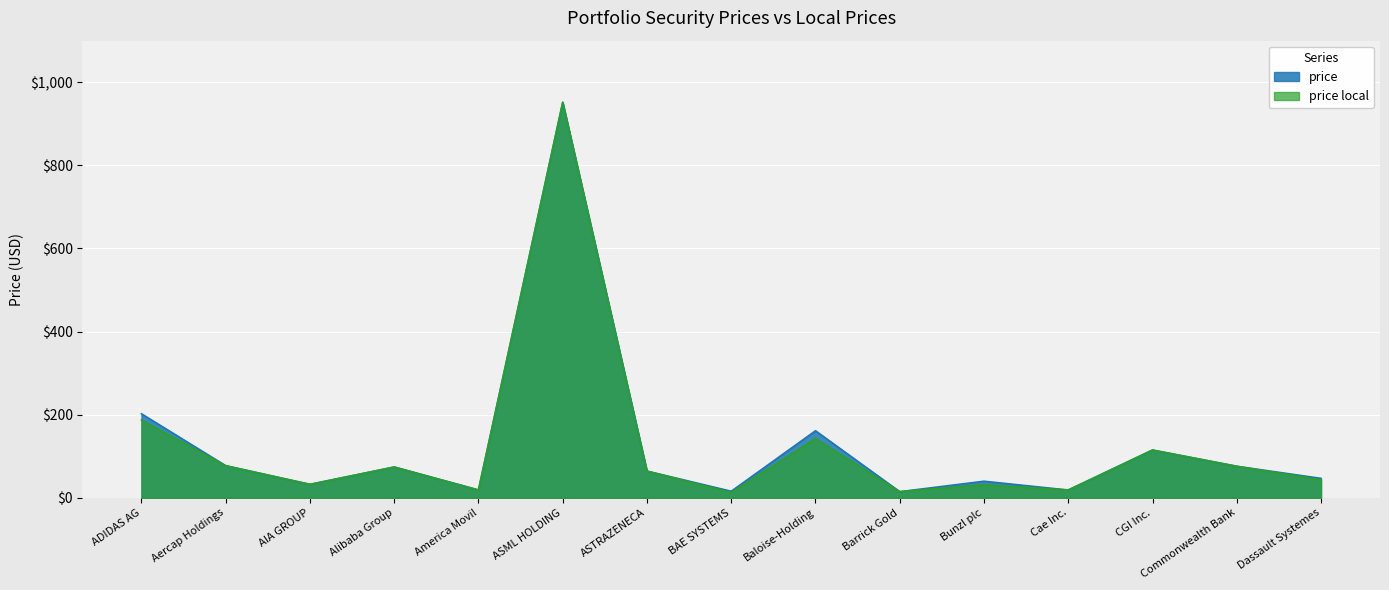

Reading left to right, extract all data points from this chart.

price: 202.1	77.2	32.3	74.0	18.7	951.7	64.2	15.7	161.2	14.7	39.8	18.6	114.8	75.8	46.6
price local: 187.1	77.2	32.3	74.0	18.7	951.7	64.2	12.4	142.6	14.7	31.5	18.6	114.8	75.8	43.2